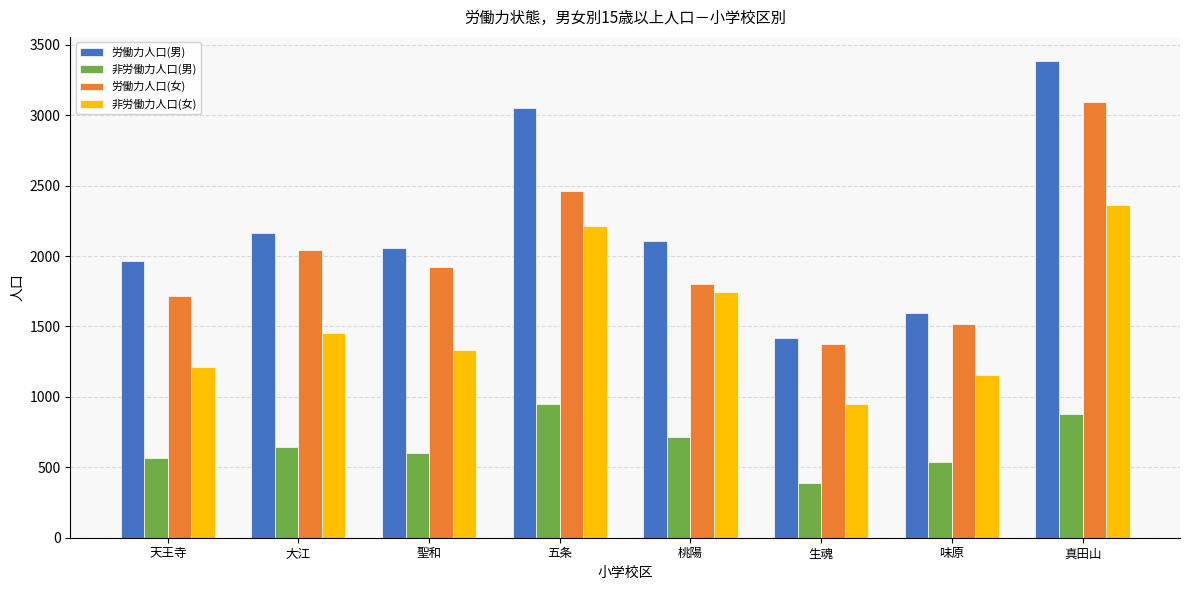

What is the value of the 労働力人口(女) bar at the 2nd from the left?

2045